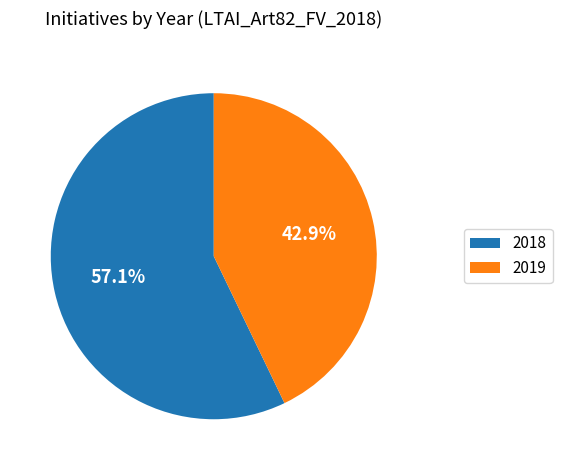

Rank the categories by value from lowest to highest.

2019, 2018